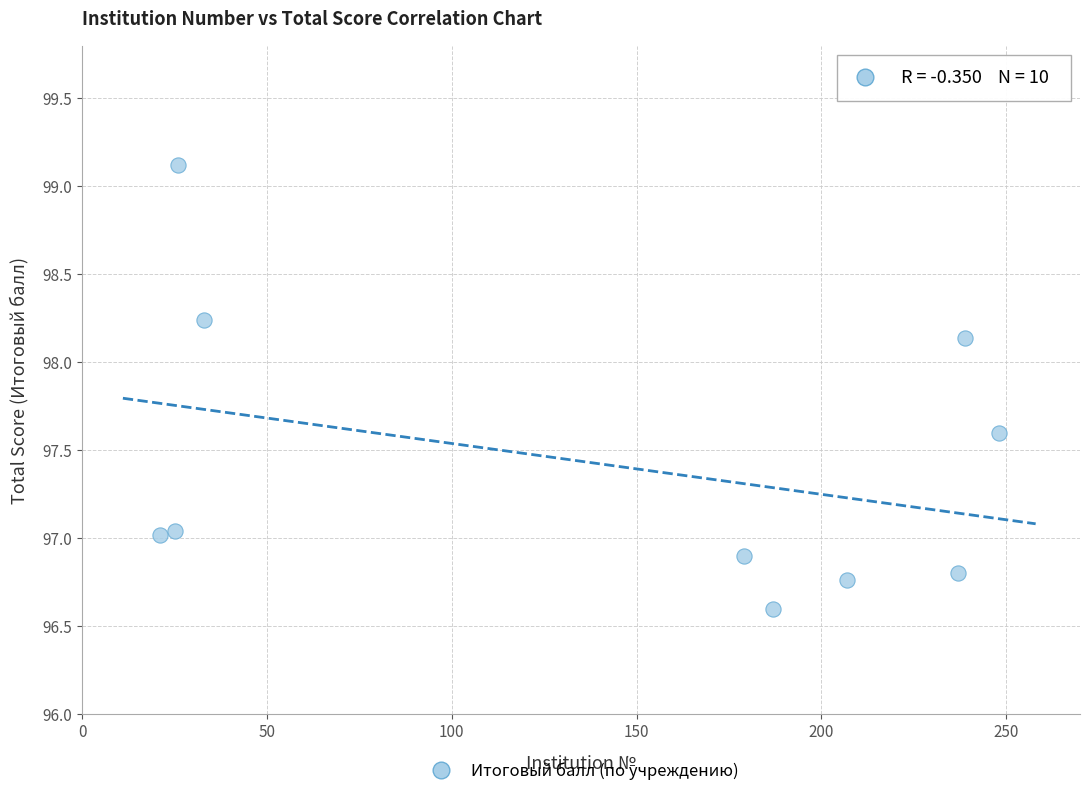

What is the range of Y values (max minus min)?

2.5